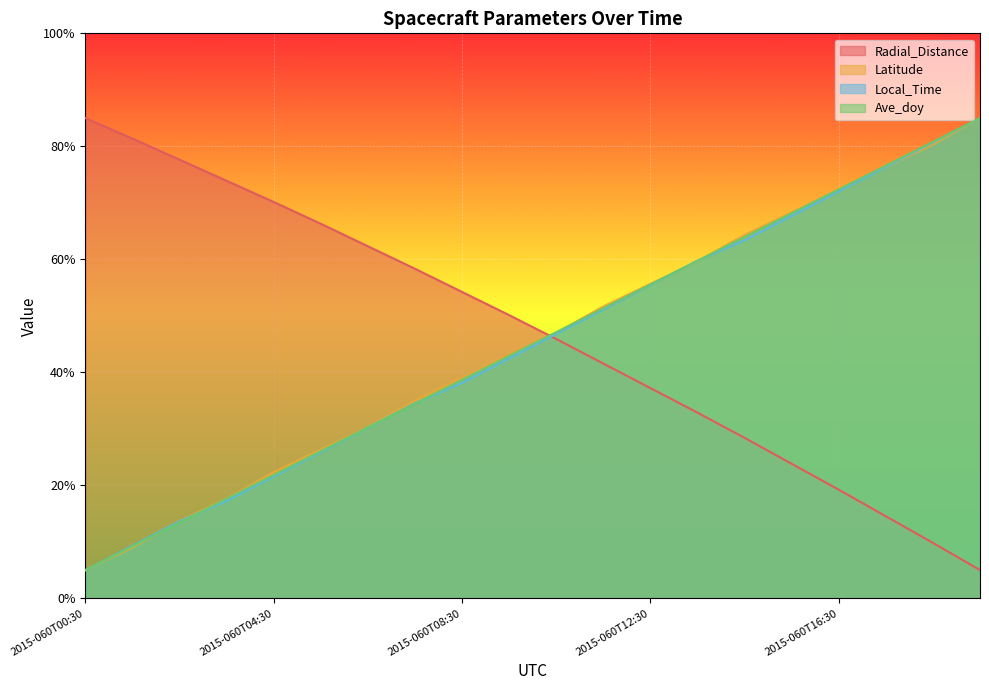

Which series has the largest total across all categories?

Radial_Distance